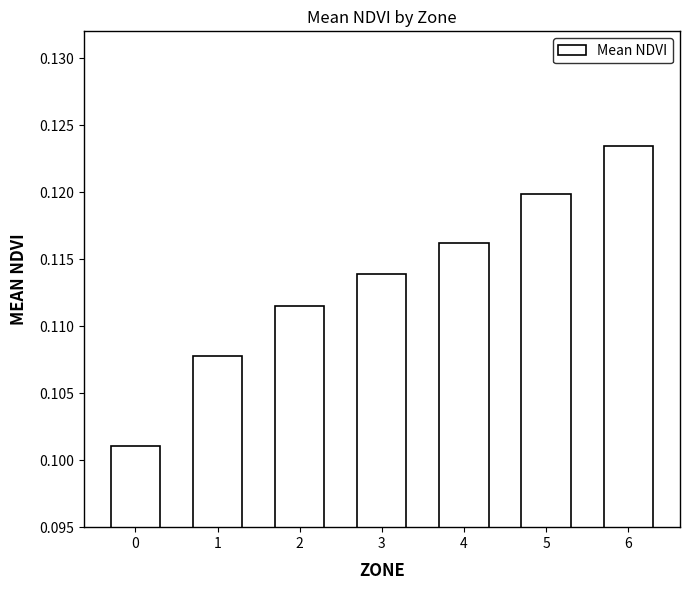

Rank the categories by value from lowest to highest.

0, 1, 2, 3, 4, 5, 6